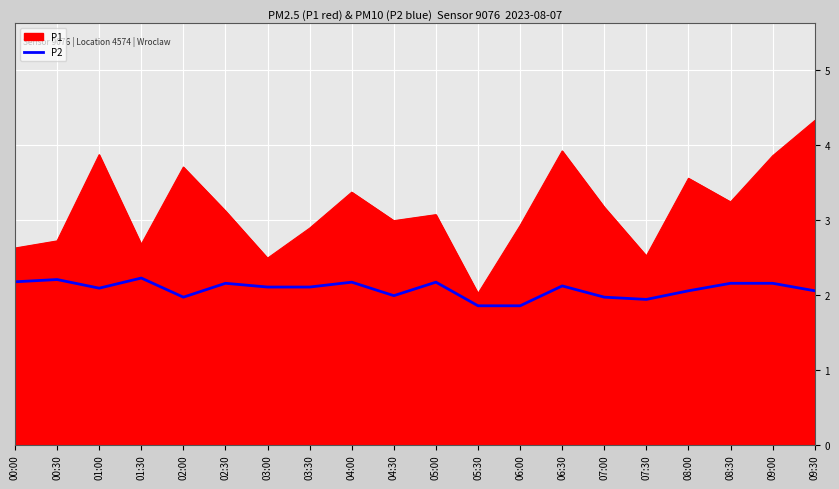

What is the difference between the maximum and minimum values in the P2 series?

0.4